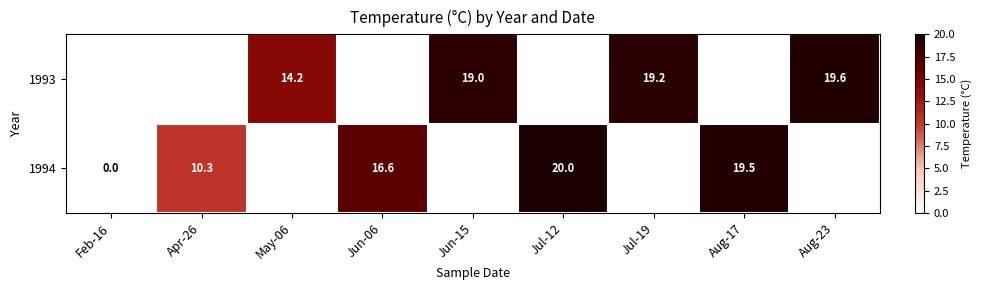

Is it true that 1994 equals 19.5 at Aug-17?

True